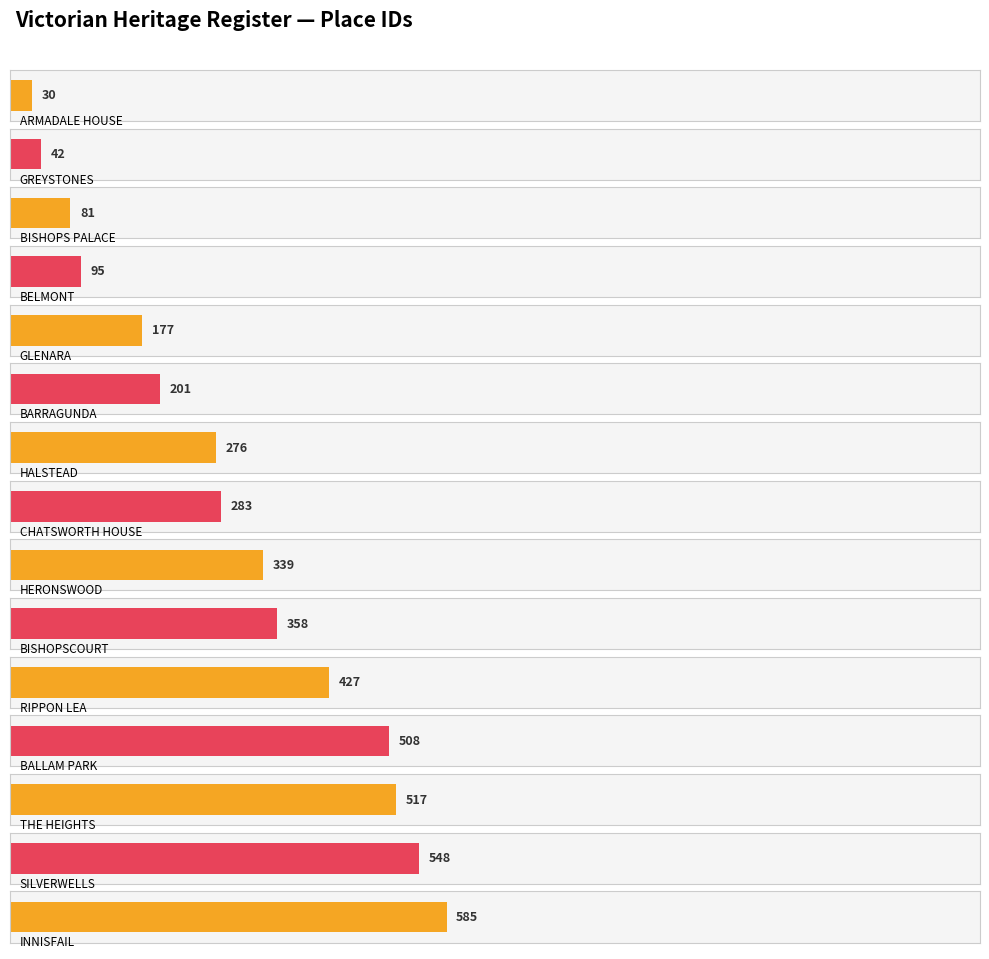

Reading left to right, transcribe all the data shown in this chart.

30	42	81	95	177	201	276	283	339	358	427	508	517	548	585